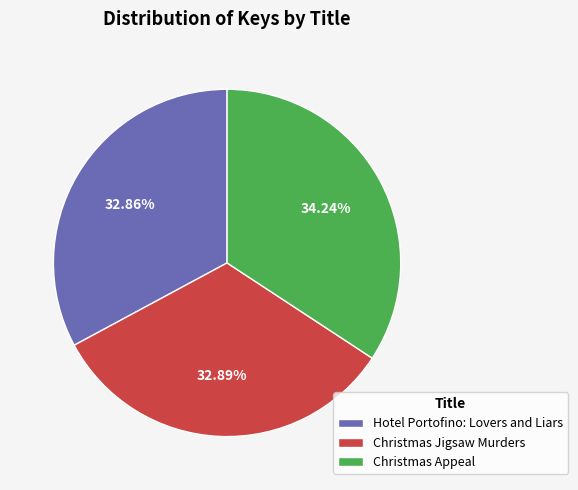

To the nearest percent, what percentage of the pie is Hotel Portofino: Lovers and Liars?

33%